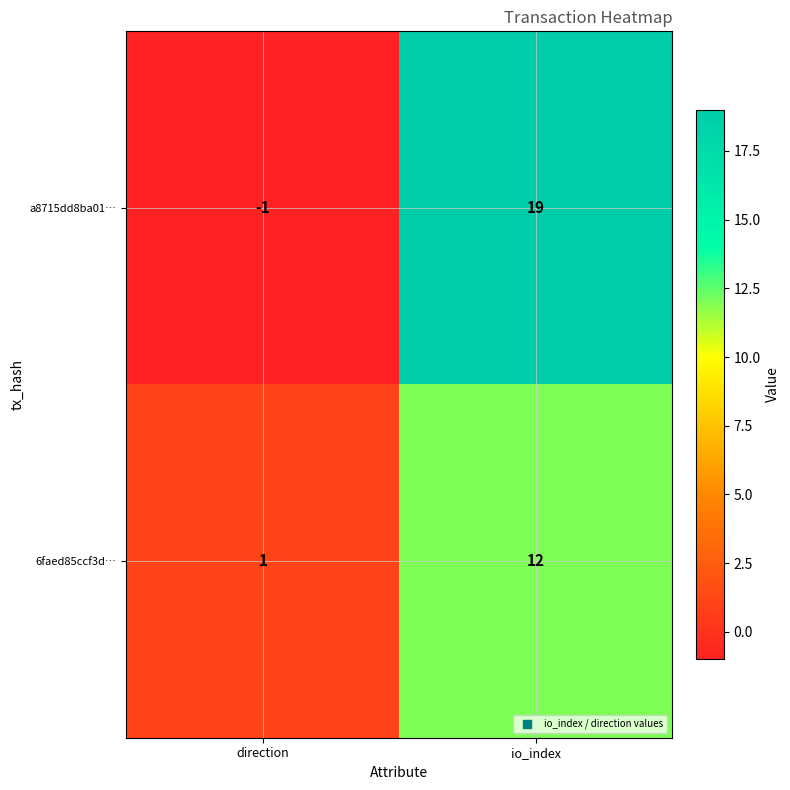

What is the approximate value of 6faed85ccf3d… at io_index, to the nearest 10?

10